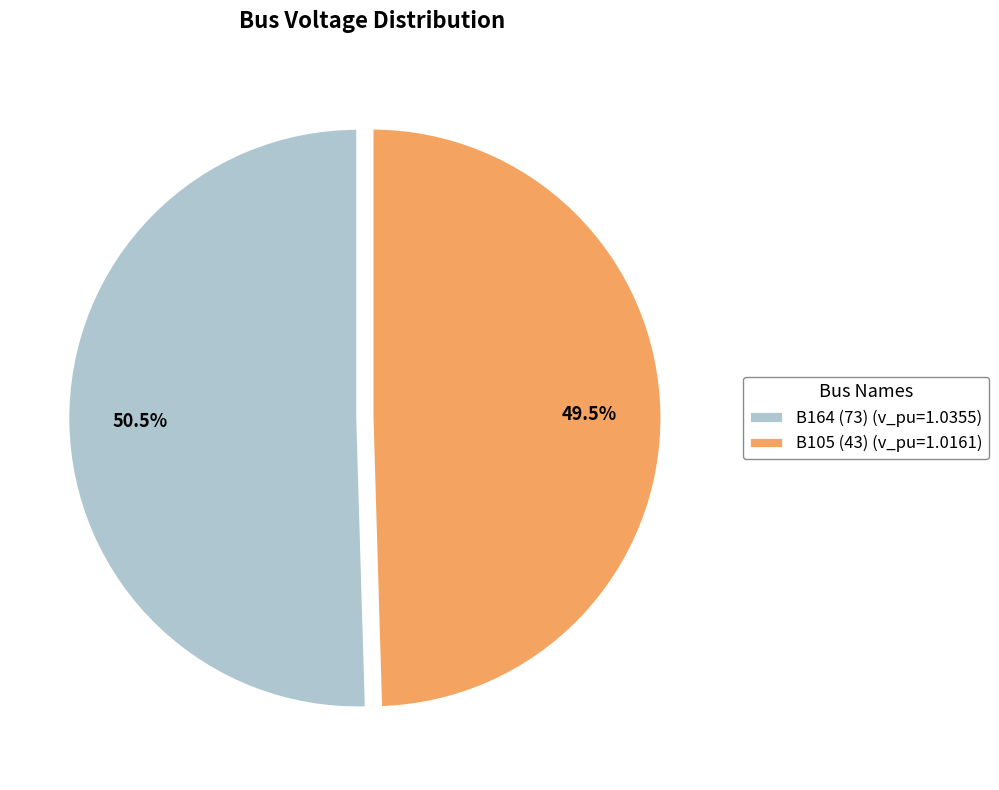

Count the number of slices in the pie.

2